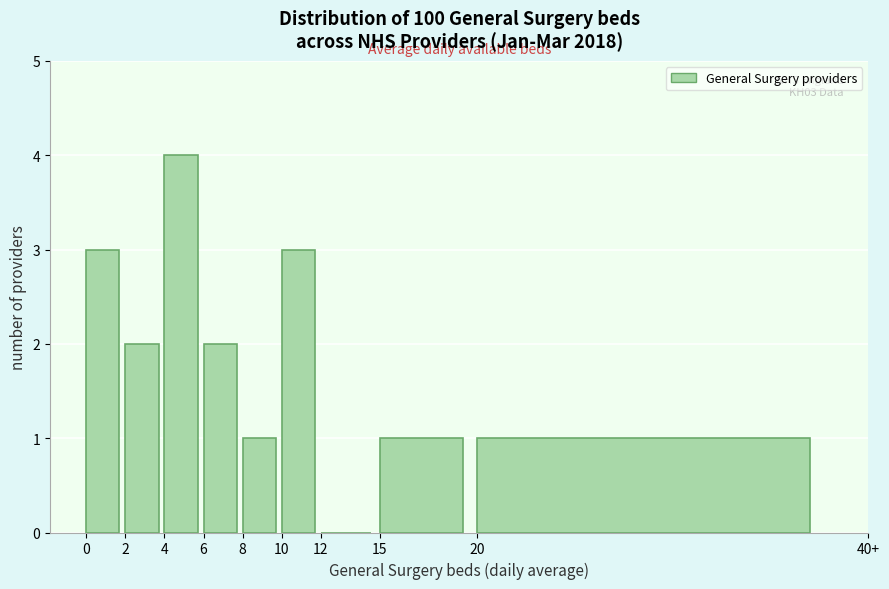

Reading left to right, transcribe all the data shown in this chart.

0=3	2=2	4=4	6=2	8=1	10=3	12=0	15=1	20=1